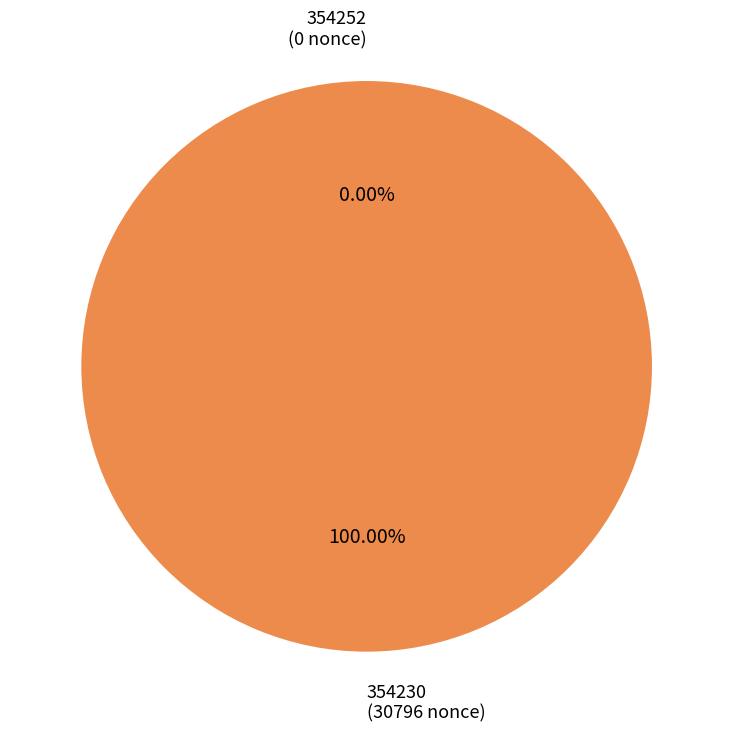

How many slices are in this pie chart?

2